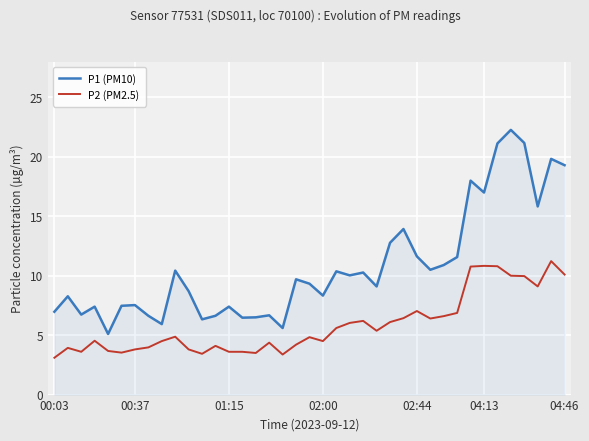

Rank the series by their maximum value, from lowest to highest.

P2 (PM2.5), P1 (PM10)